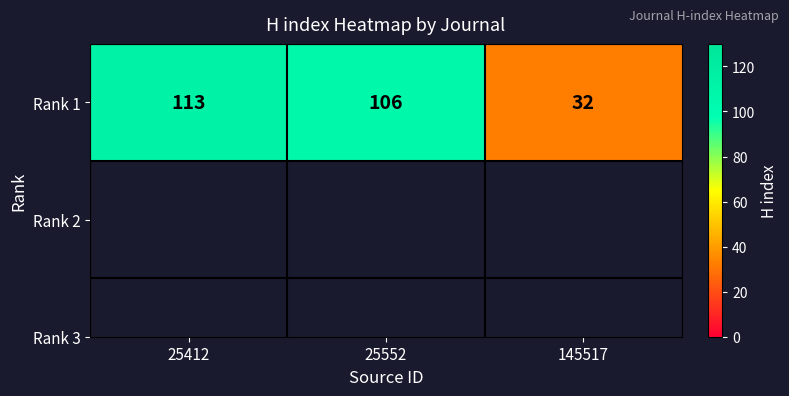

Which has a higher value, 25412 or 145517?

25412